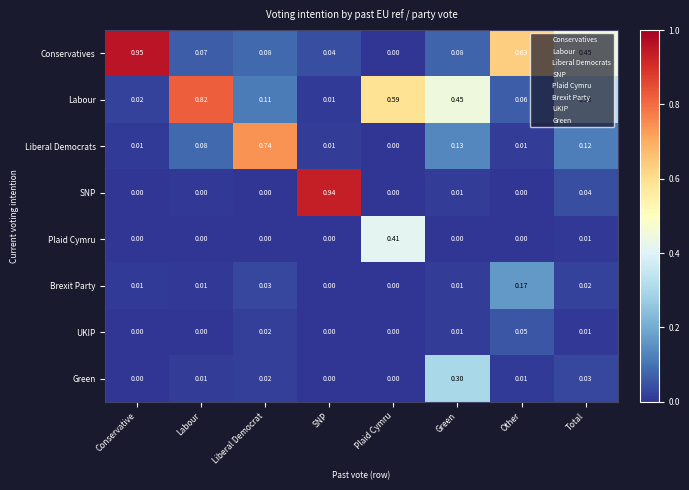

At which label does SNP reach its peak?

SNP